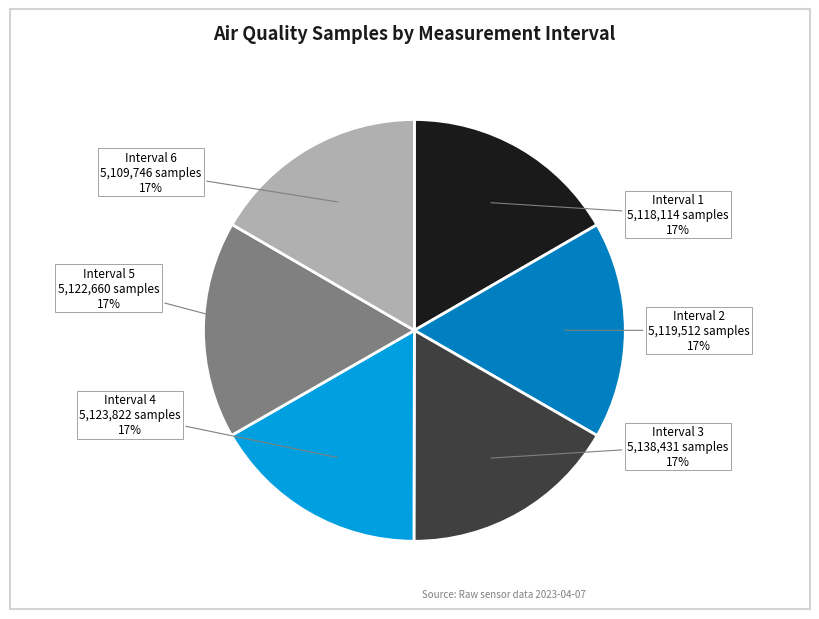

To the nearest percent, what is the average slice percentage?

17%